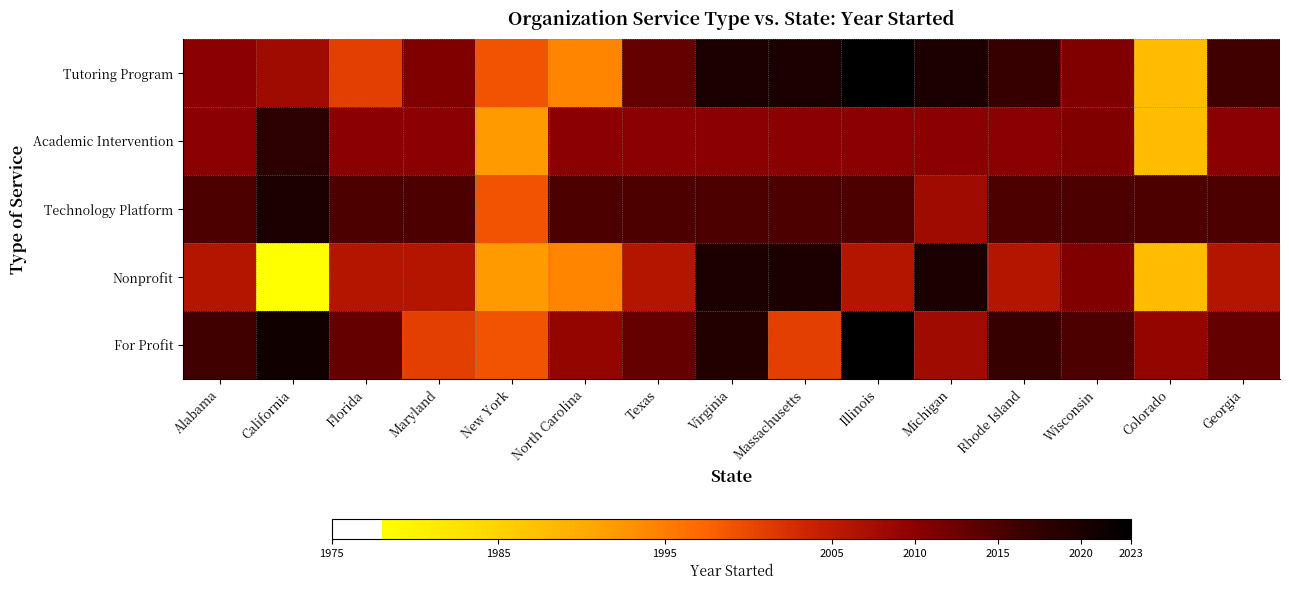

Count the number of data series in this chart.

5